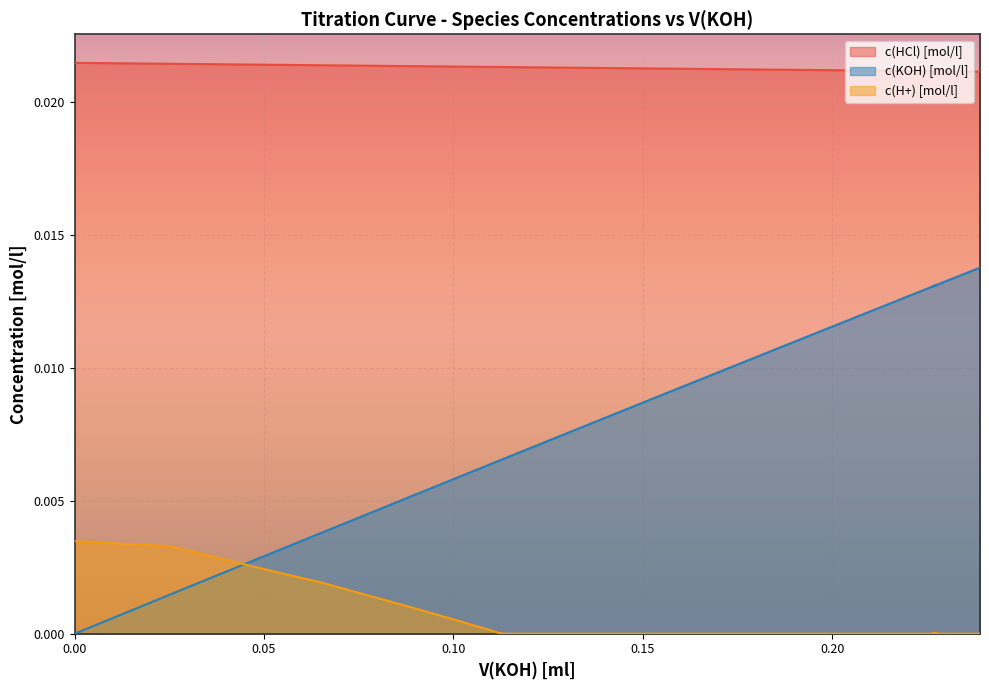

True or false: c(HCl) [mol/l] and c(H+) [mol/l] cross at least once.

False